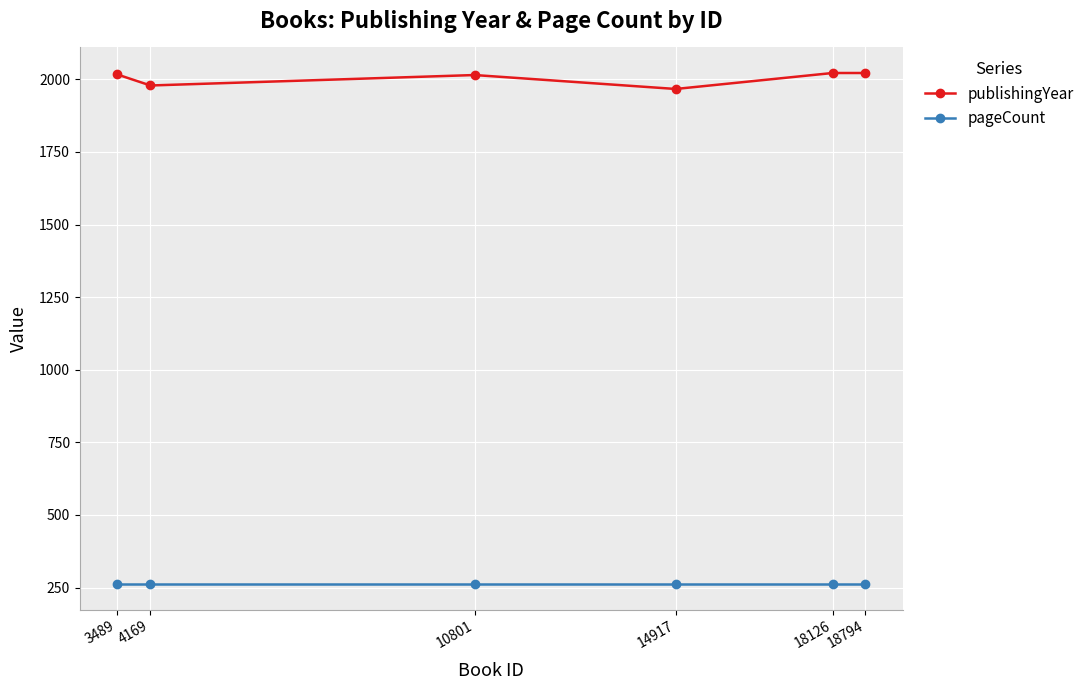

Which series has the largest total across all categories?

publishingYear